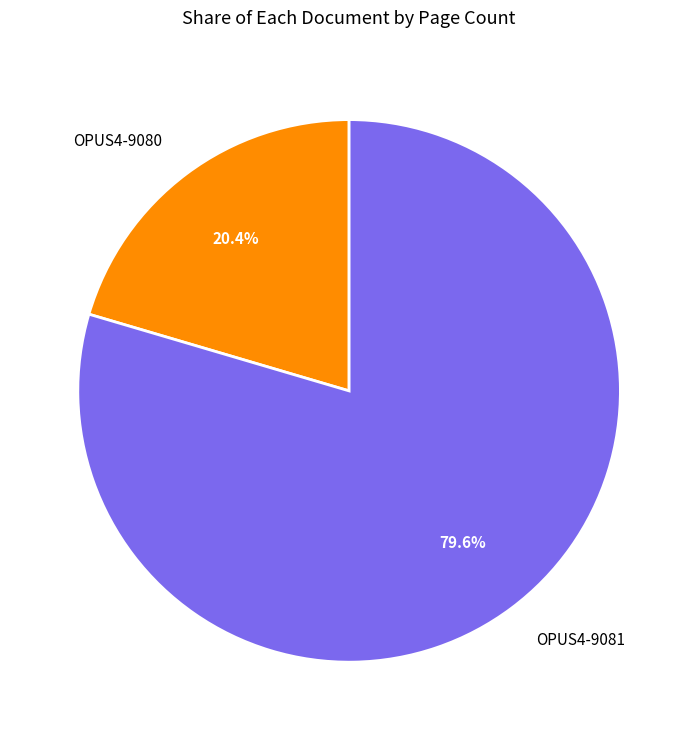

What is the smallest slice in the pie chart?

OPUS4-9080